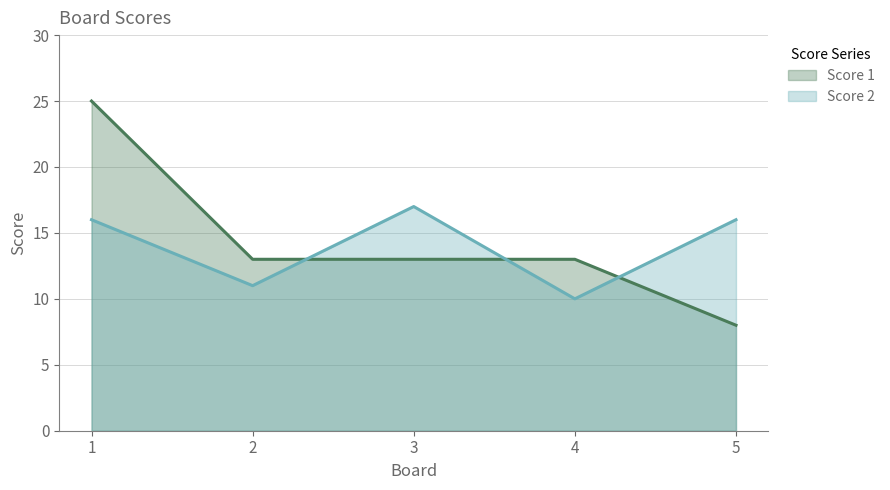

Reading left to right, what are all the values shown in this chart?

Score 1: 1=25	2=13	3=13	4=13	5=8
Score 2: 1=16	2=11	3=17	4=10	5=16